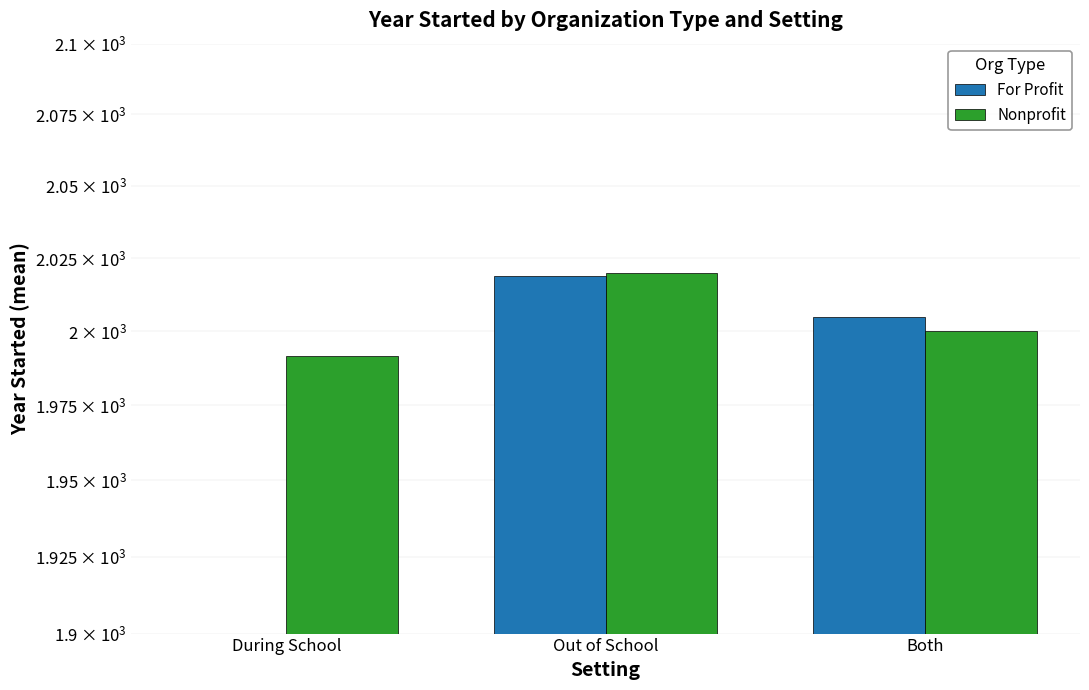

Where does the Nonprofit series first go above 2000?

Out of School